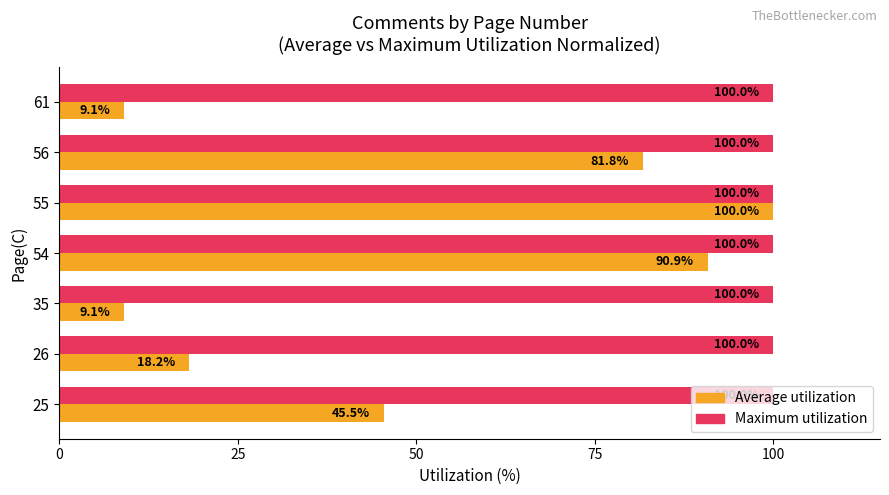

What is the spread (max minus min) of values at 54?

9.1